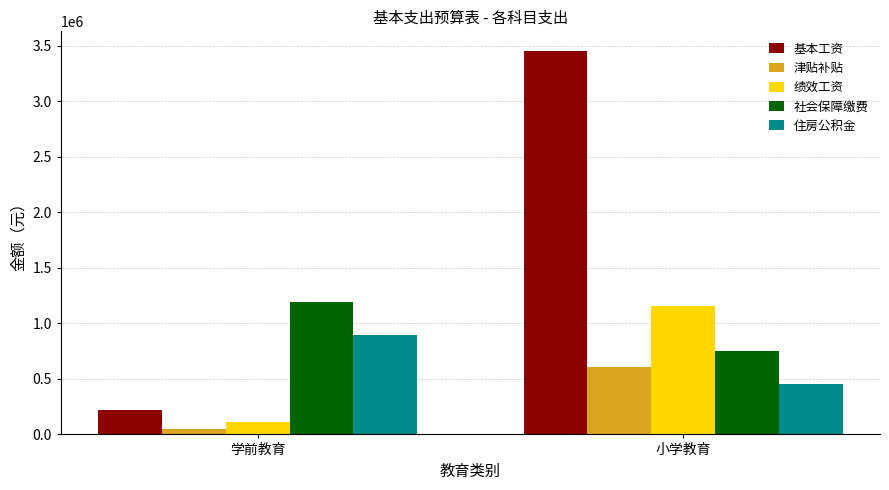

How many groups of bars are there?

2